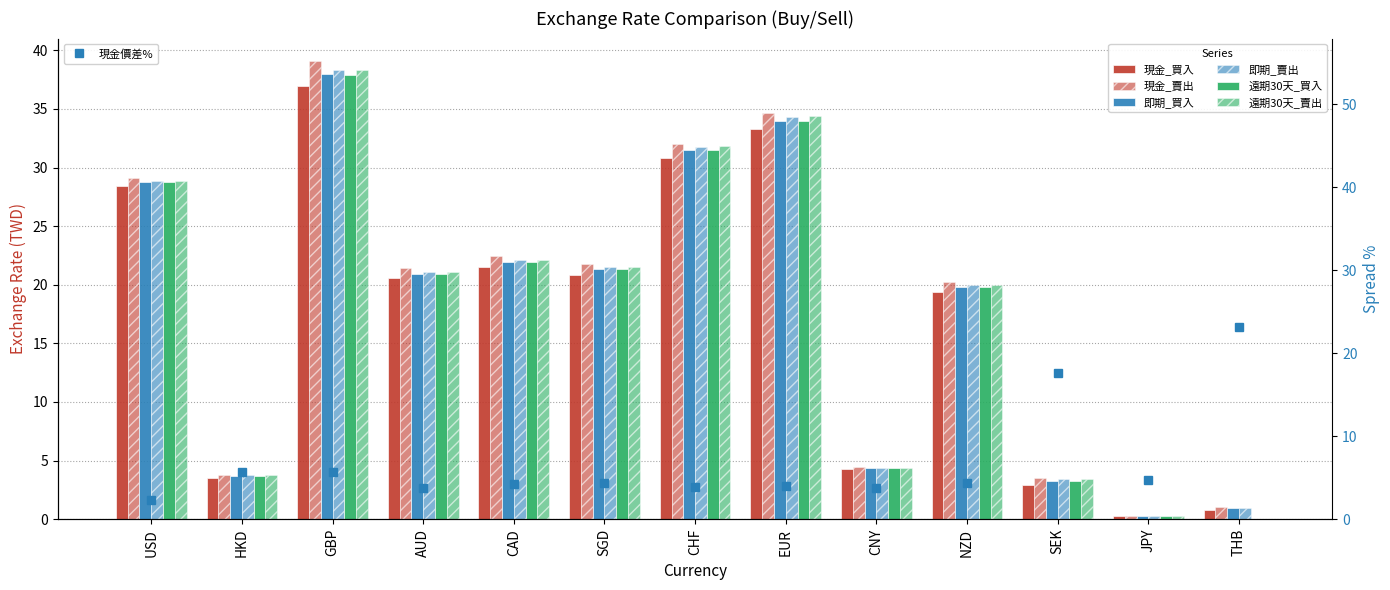

Which category has the lowest value in the 遠期30天_買入 series?

THB